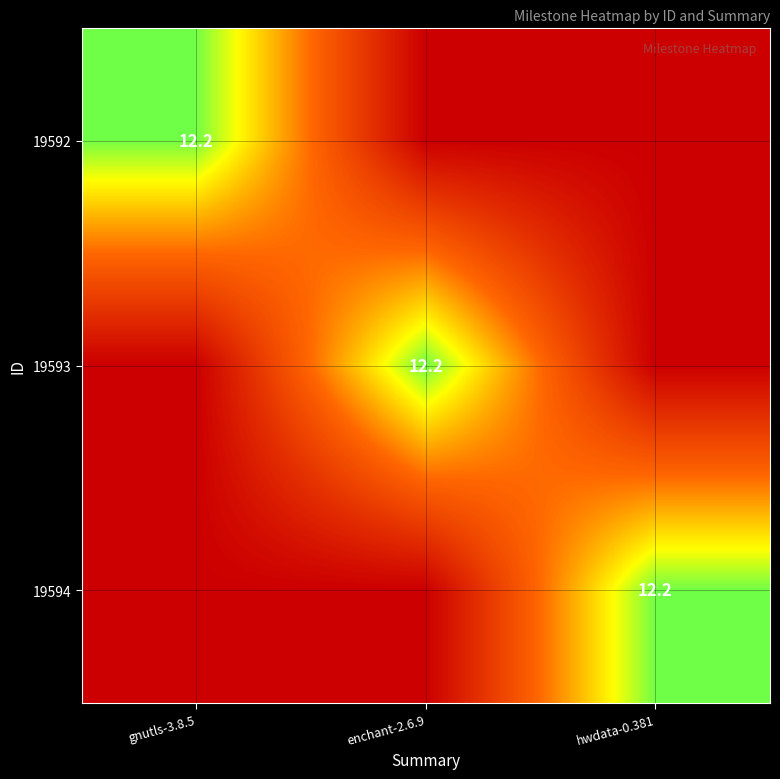

Which label corresponds to the largest value in the chart?

gnutls-3.8.5